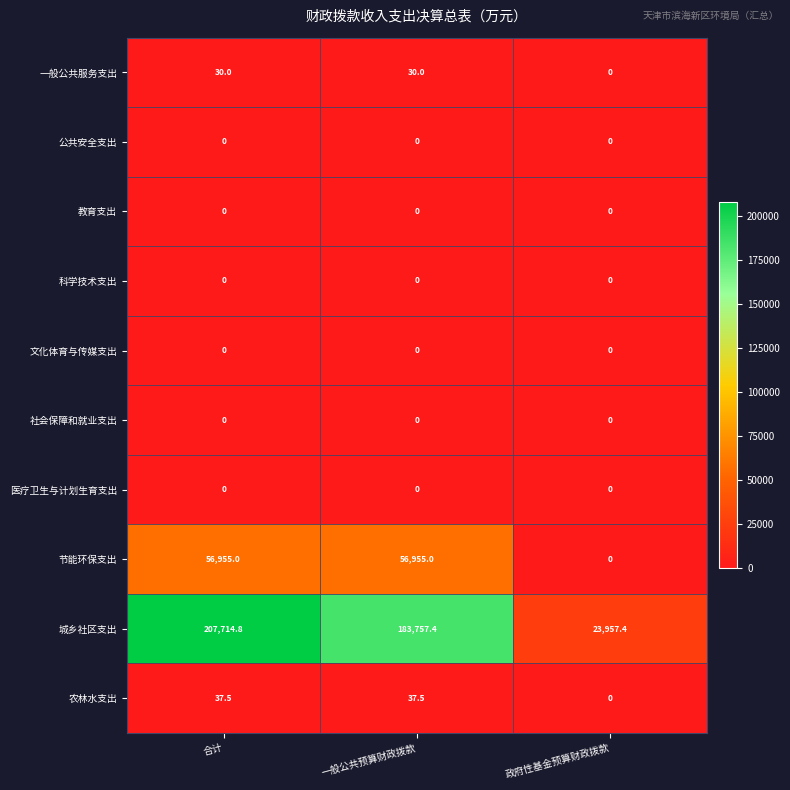

The value of 城乡社区支出 at 一般公共预算财政拨款 is 183757.4. True or false?

True